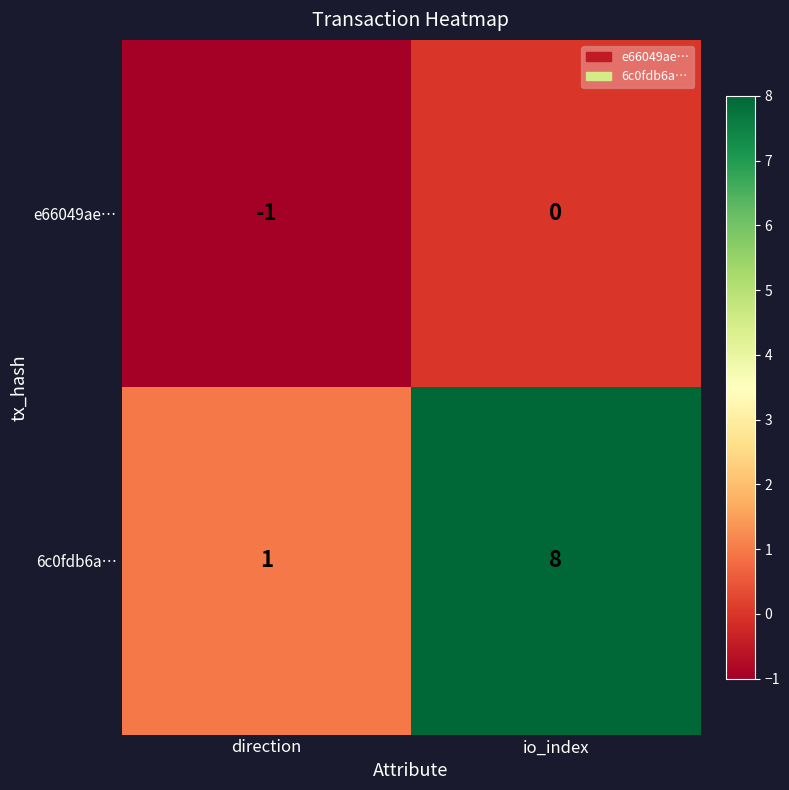

Where is 6c0fdb6a… nearest to the value 4?

direction